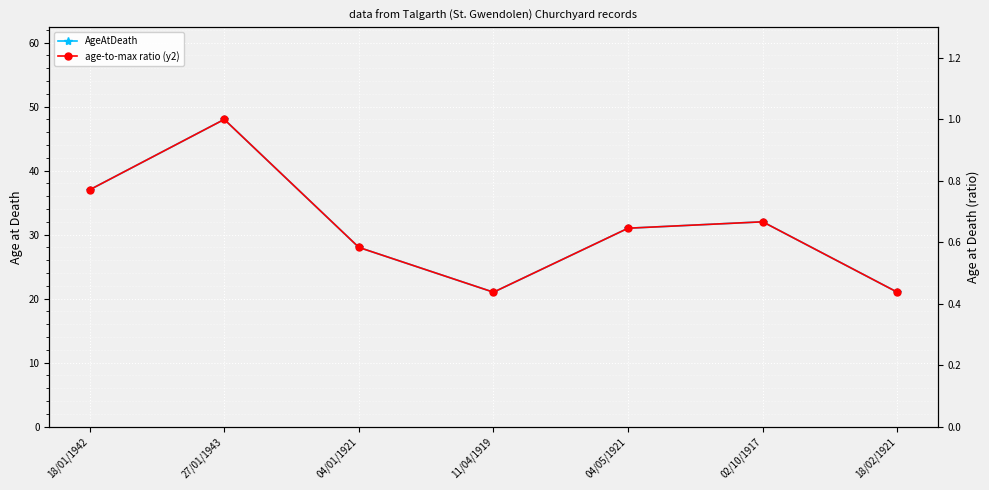

Reading left to right, extract all data points from this chart.

AgeAtDeath: 18/01/1942=37.0	27/01/1943=48.0	04/01/1921=28.0	11/04/1919=21.0	04/05/1921=31.0	02/10/1917=32.0	18/02/1921=21.0
age-to-max ratio (y2): 18/01/1942=0.8	27/01/1943=1.0	04/01/1921=0.6	11/04/1919=0.4	04/05/1921=0.6	02/10/1917=0.7	18/02/1921=0.4